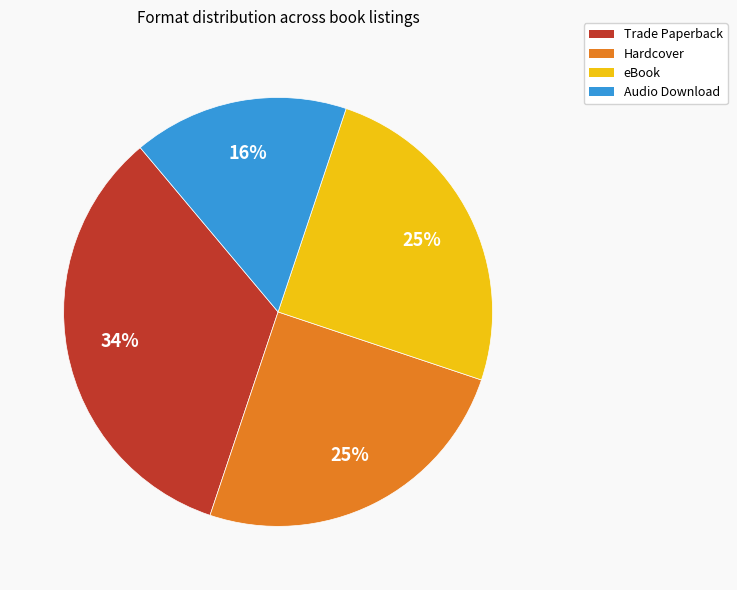

Does any single category account for the majority?

No